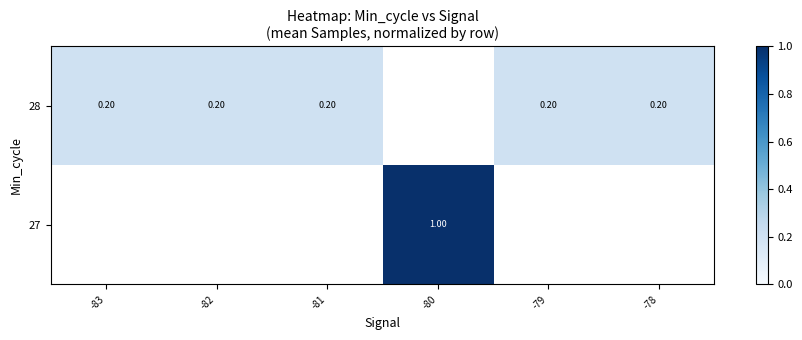

Which series has the largest range (max minus min)?

28